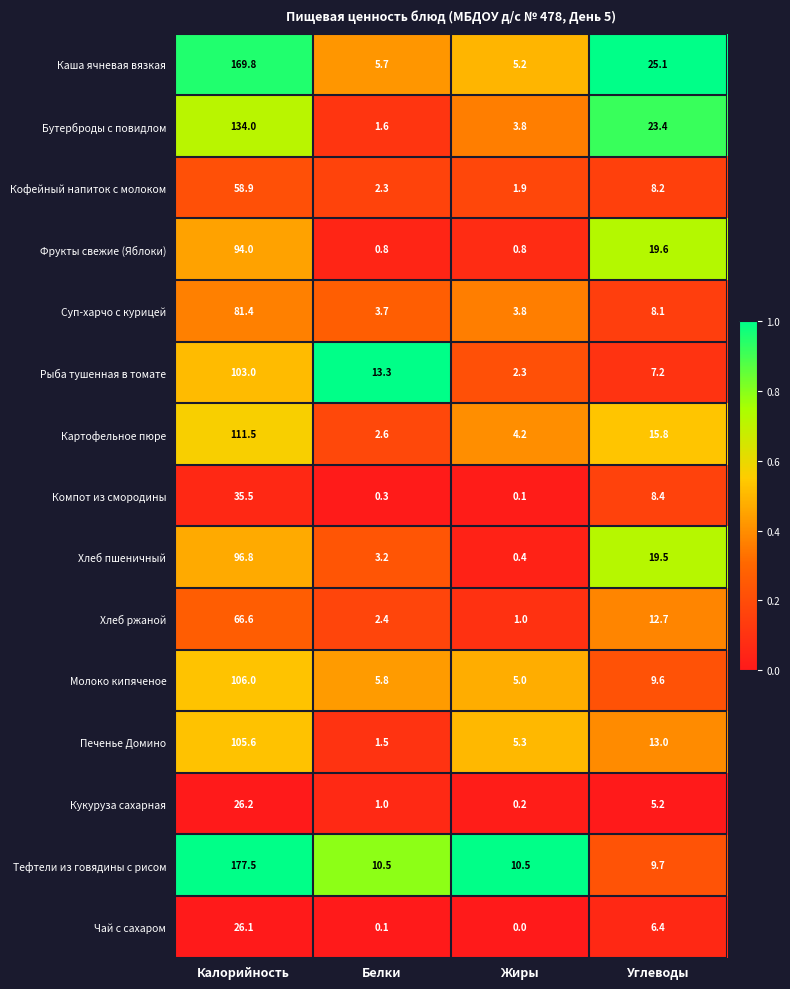

Where does the Чай с сахаром series first go above 6?

Калорийность